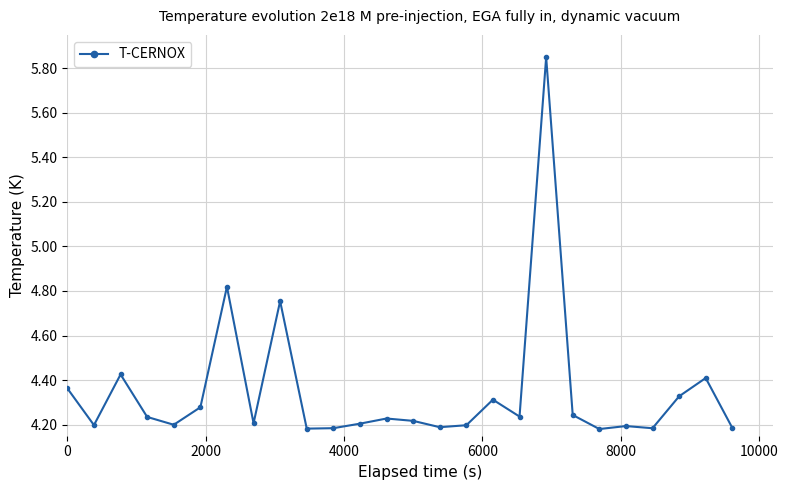

What is the difference between the maximum and minimum values?

1.7